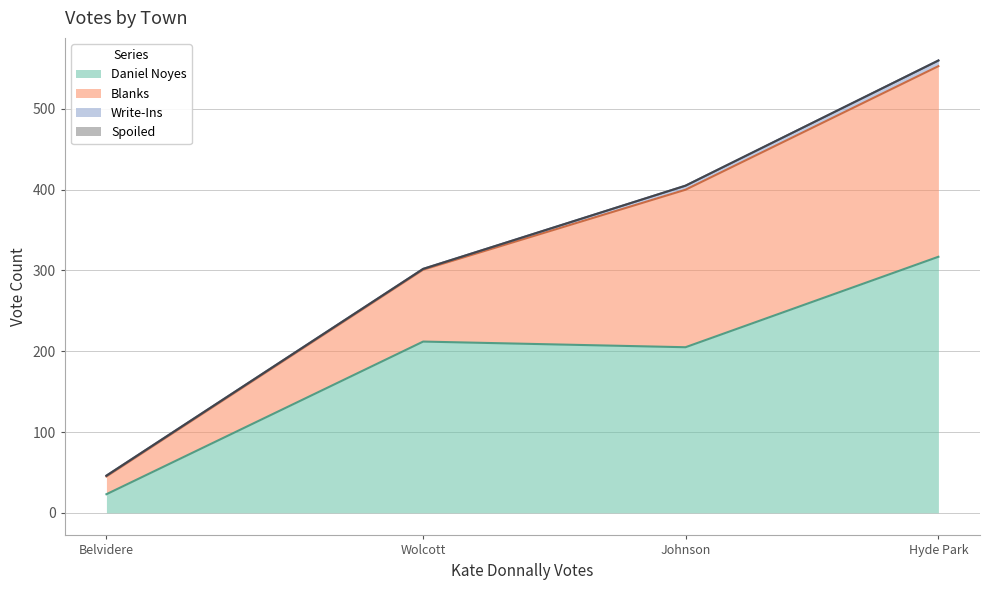

List the series in order of their peak value, lowest first.

Spoiled, Write-Ins, Blanks, Daniel Noyes